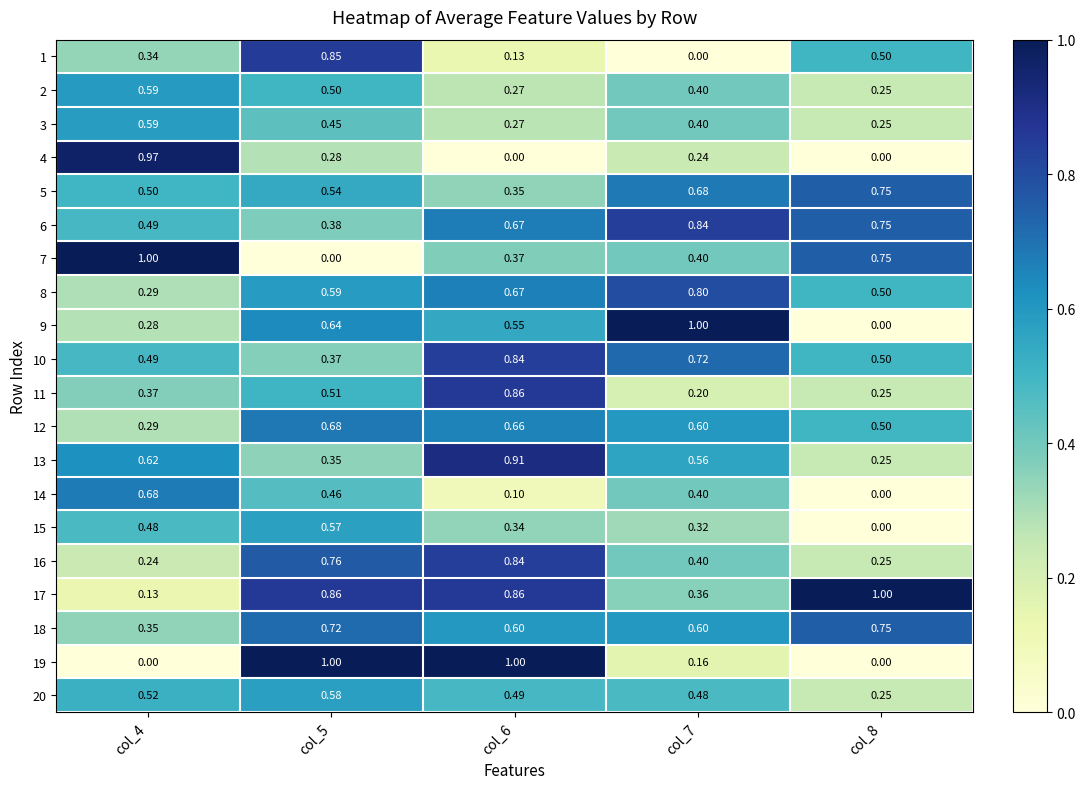

Is the value of 15 at col_8 greater than the value of 20 at col_4?

No